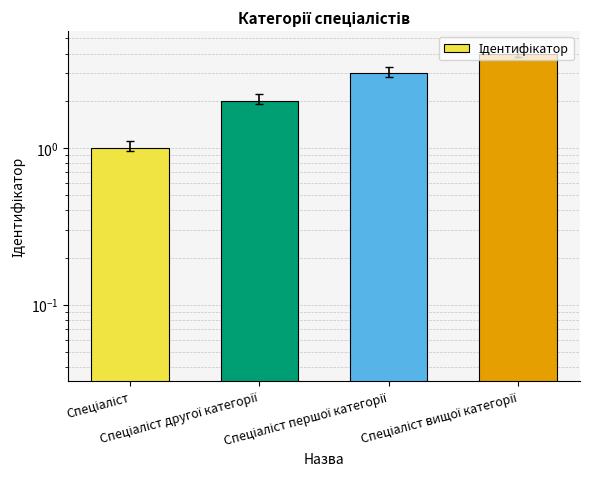

Reading left to right, extract all data points from this chart.

1	2	3	4